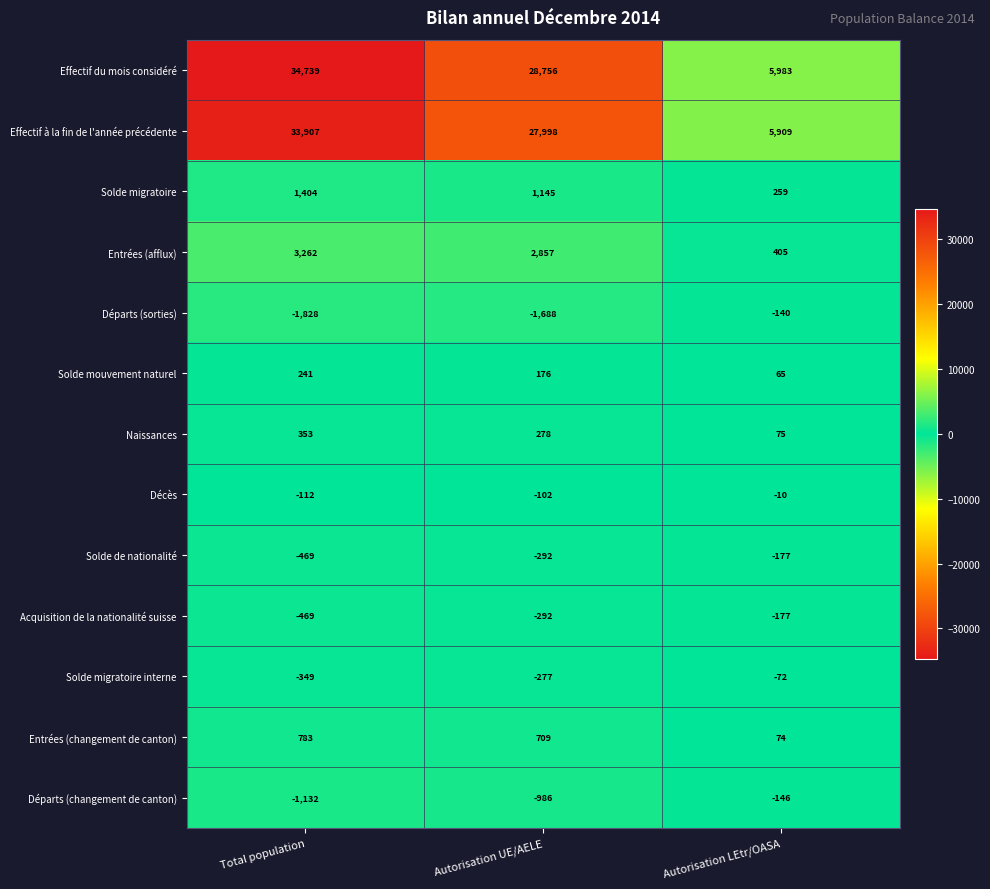

The Départs (sorties) series shows -1688 at Autorisation UE/AELE. True or false?

True